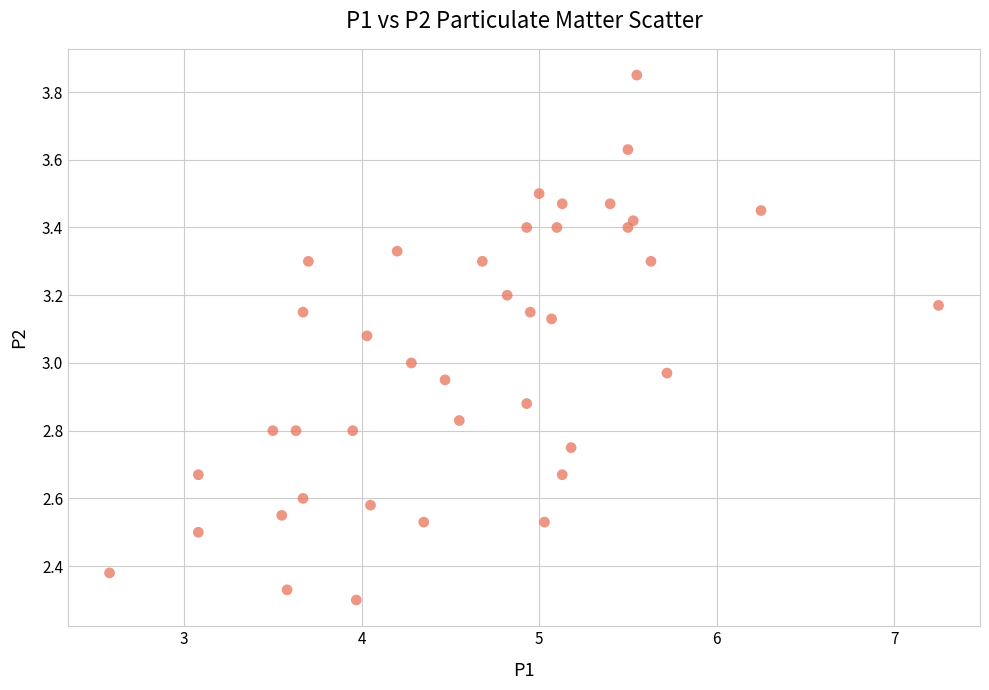

What is the range of X values (max minus min)?

4.7